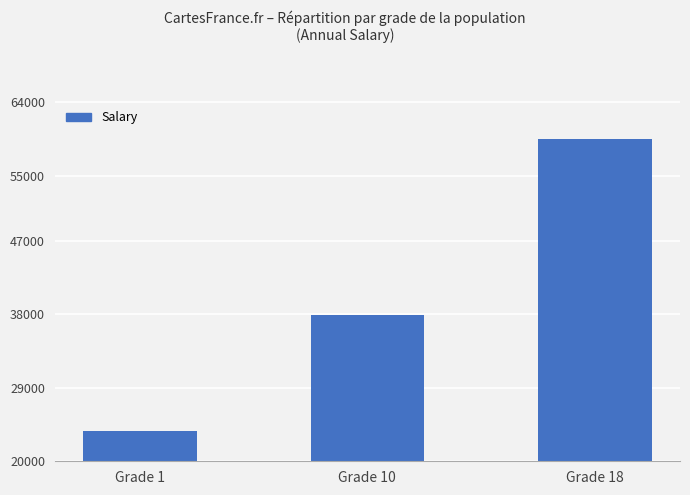

Rank the categories by value from lowest to highest.

Grade 1, Grade 10, Grade 18